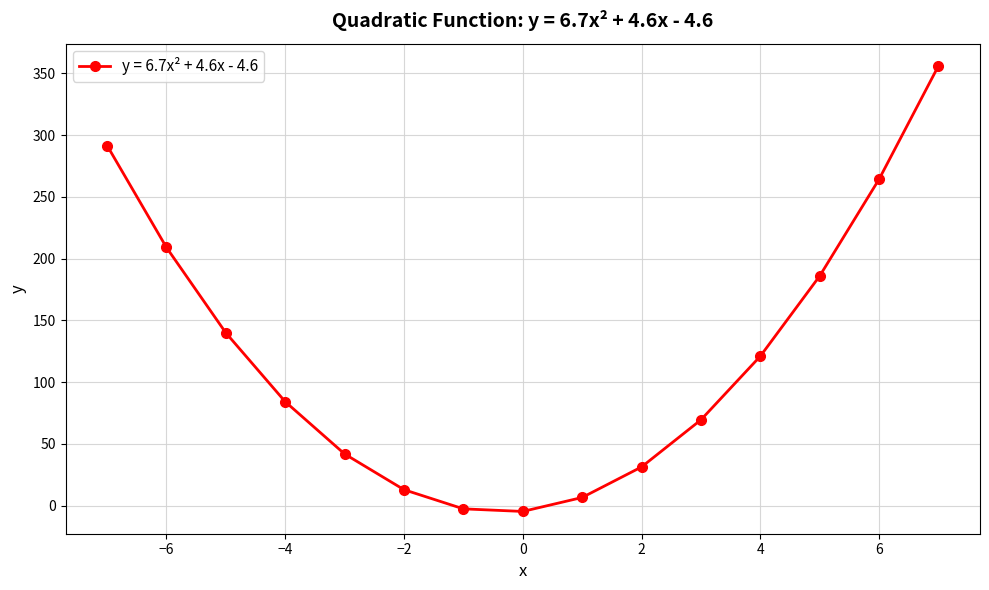

What is the difference between the maximum and minimum values?

360.5